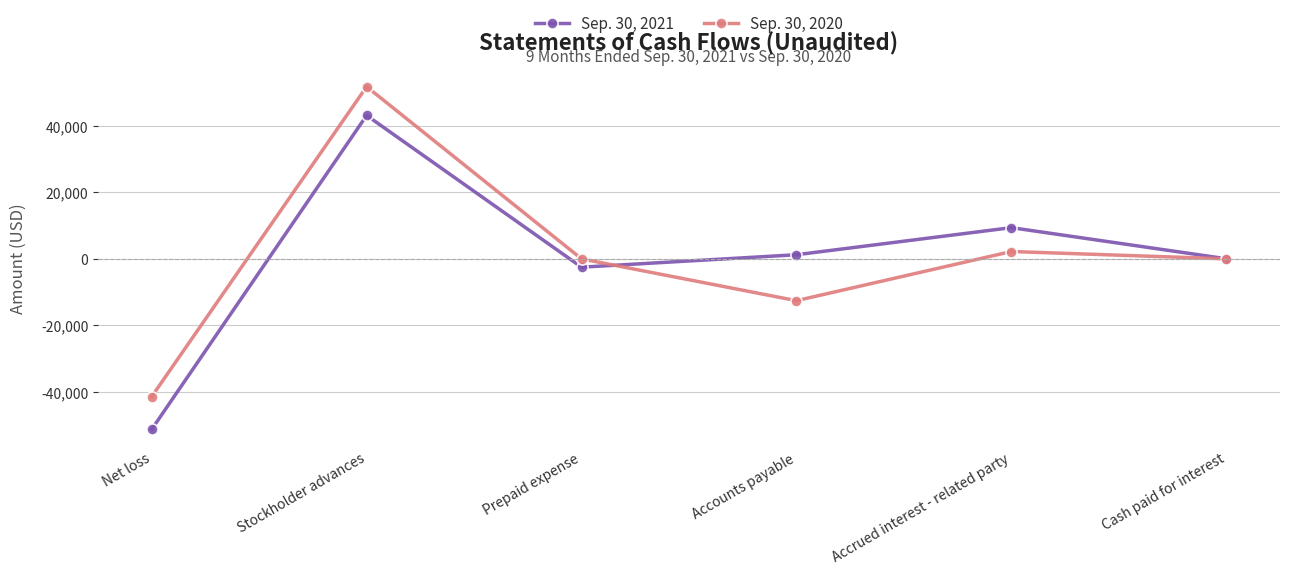

What is the value of the Sep. 30, 2020 point at the 2nd from the left?

51721